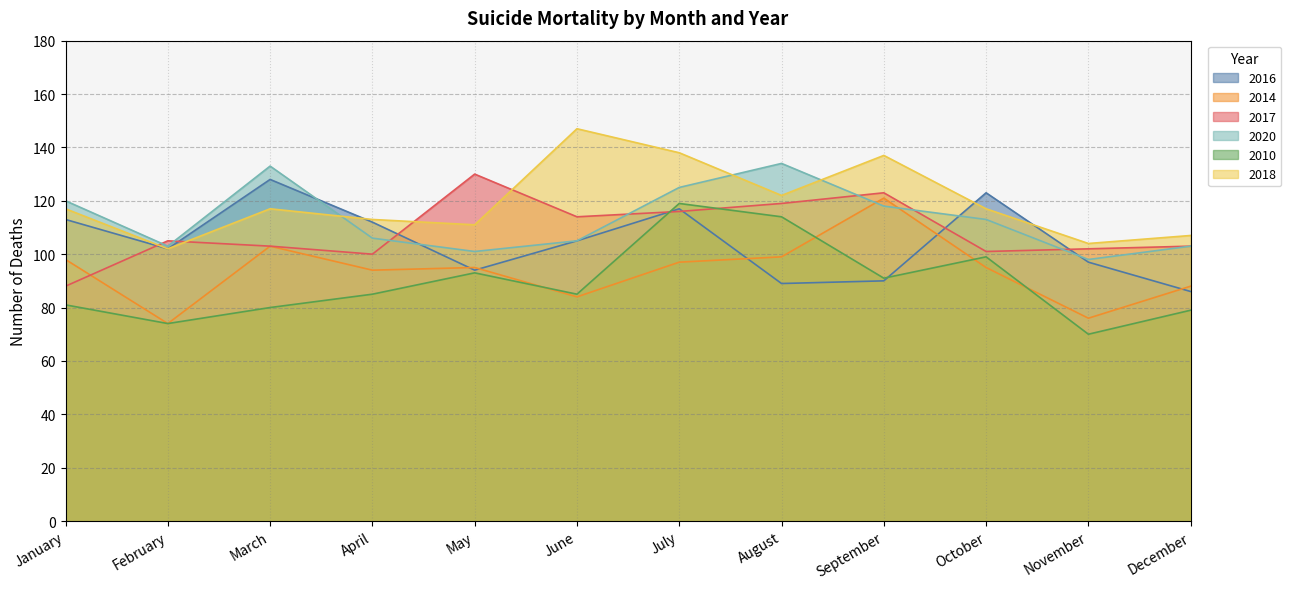

How many times do 2014 and 2017 cross each other?

1